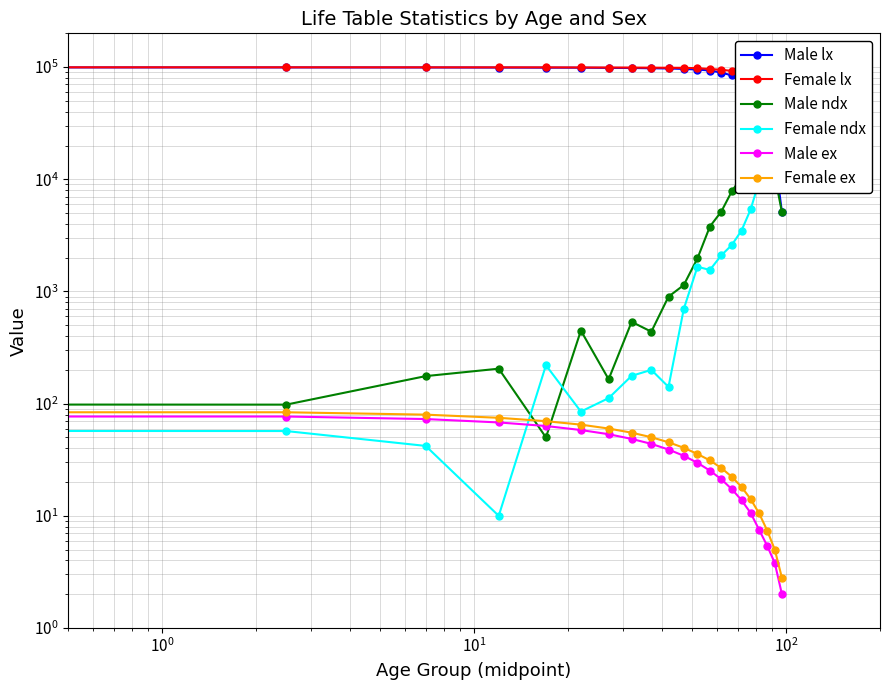

What is the maximum value for Male lx?

100000.0